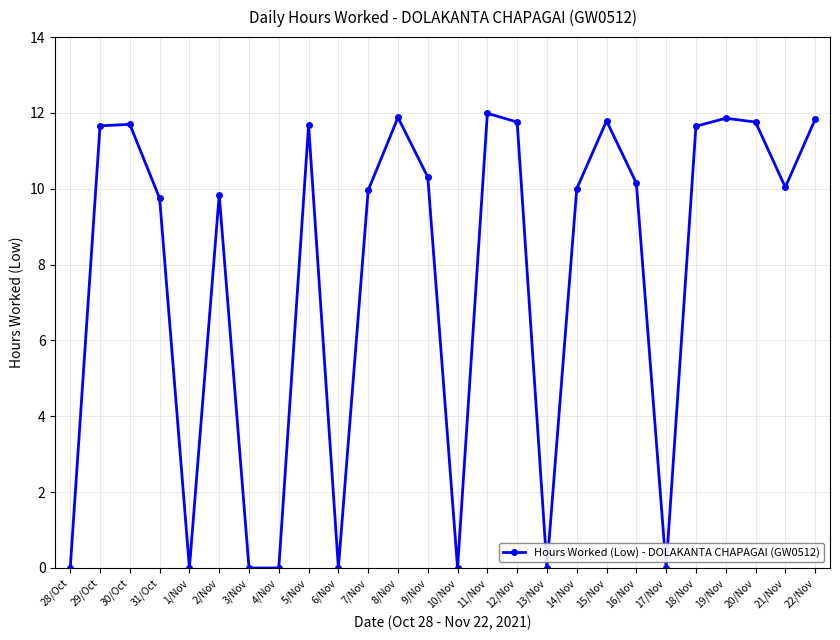

What is the difference between the second highest and second lowest values?

11.9